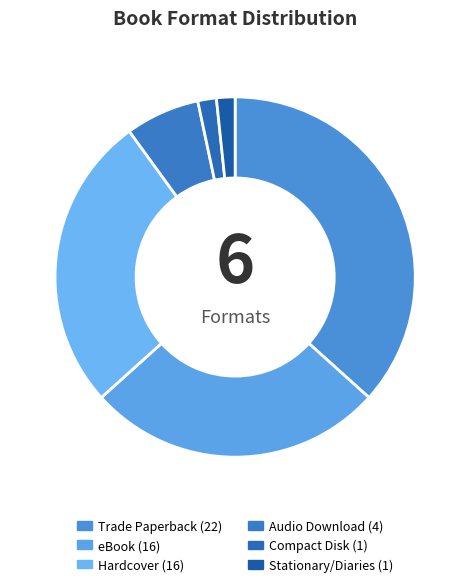

Which category has the smallest portion of the pie?

Compact Disk